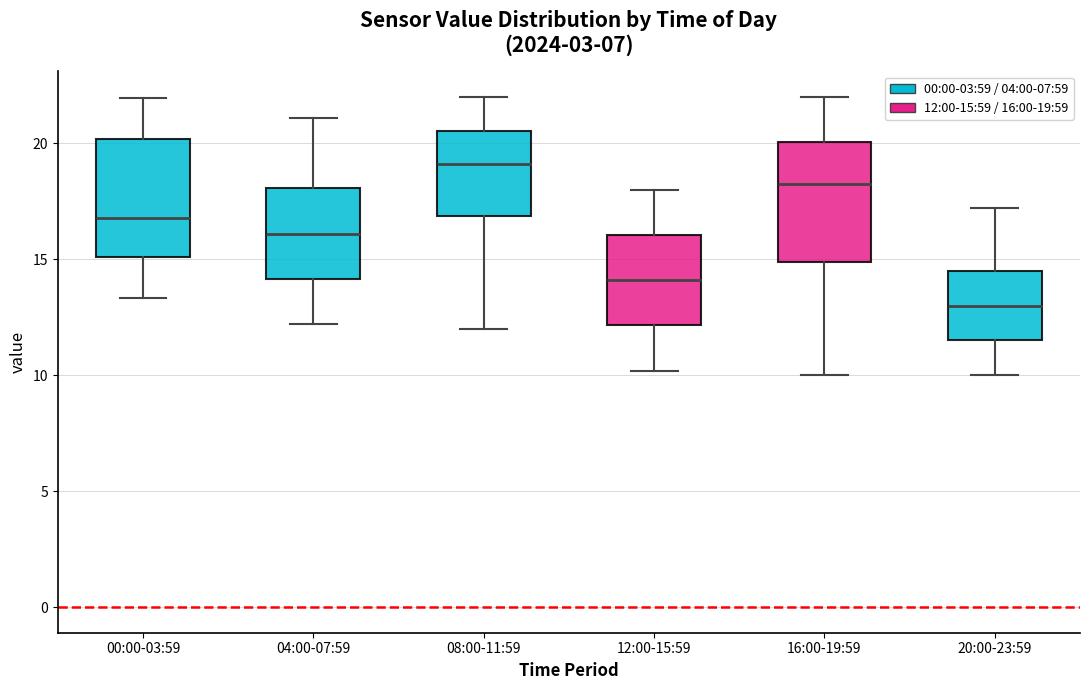

Reading left to right, read every box against the y-axis: the position of its median line, the range the box covers, and the ends of its whiskers. The values are not printed on the chart, so give them approximately, as read against the axis.

00:00-03:59: median 17.0, box 15.0 to 20.0, whiskers 13.5 to 22.0
04:00-07:59: median 16.0, box 14.0 to 18.0, whiskers 12.0 to 21.0
08:00-11:59: median 19.0, box 17.0 to 20.5, whiskers 12.0 to 22.0
12:00-15:59: median 14.0, box 12.0 to 16.0, whiskers 10.0 to 18.0
16:00-19:59: median 18.5, box 15.0 to 20.0, whiskers 10.0 to 22.0
20:00-23:59: median 13.0, box 11.5 to 14.5, whiskers 10.0 to 17.0